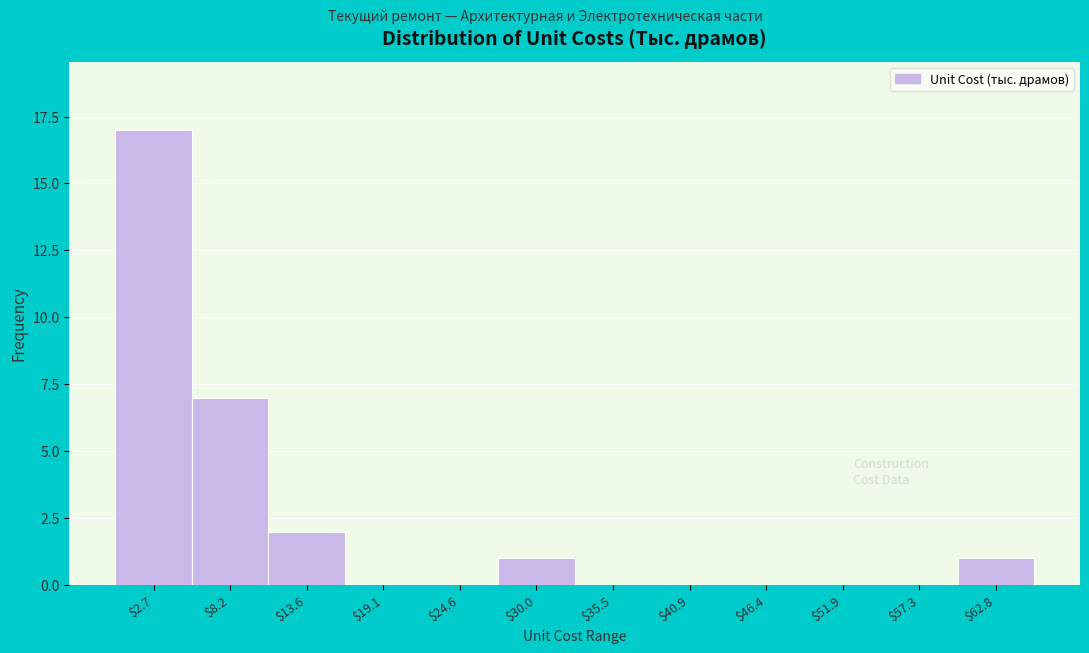

Reading left to right, transcribe this chart: for each bar, give the range it covers on the x-axis and its height. Neither the bar edges nor the heights are printed on the chart, so give them approximately, as read against the axes.

0 to 5: 17
5 to 11: 7
11 to 16: 2
16 to 22: 0
22 to 27: 0
27 to 33: 1
33 to 38: 0
38 to 44: 0
44 to 49: 0
49 to 55: 0
55 to 60: 0
60 to 65: 1